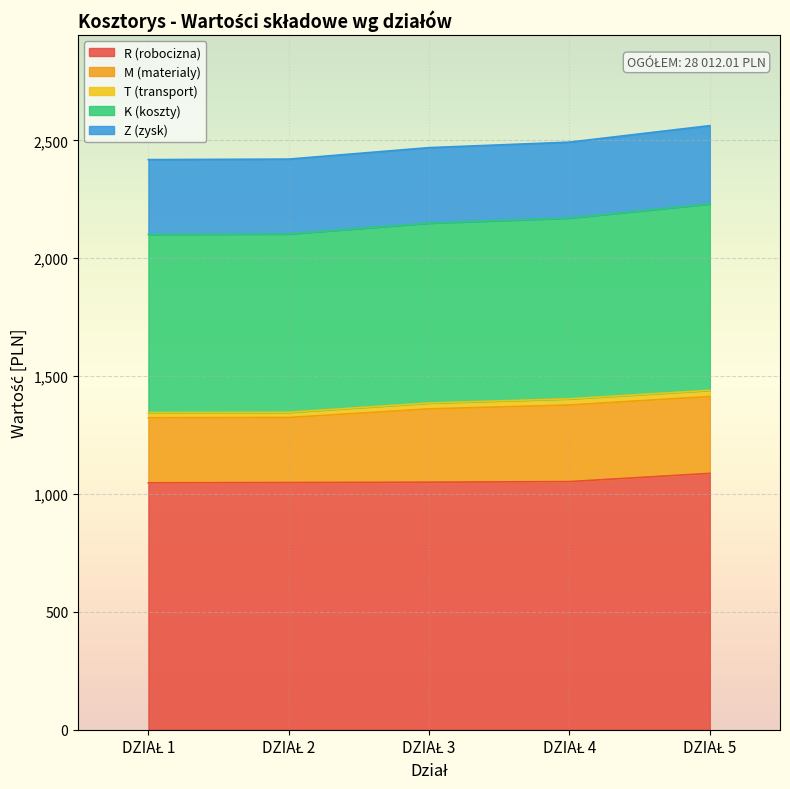

How many lines are shown in the chart?

5